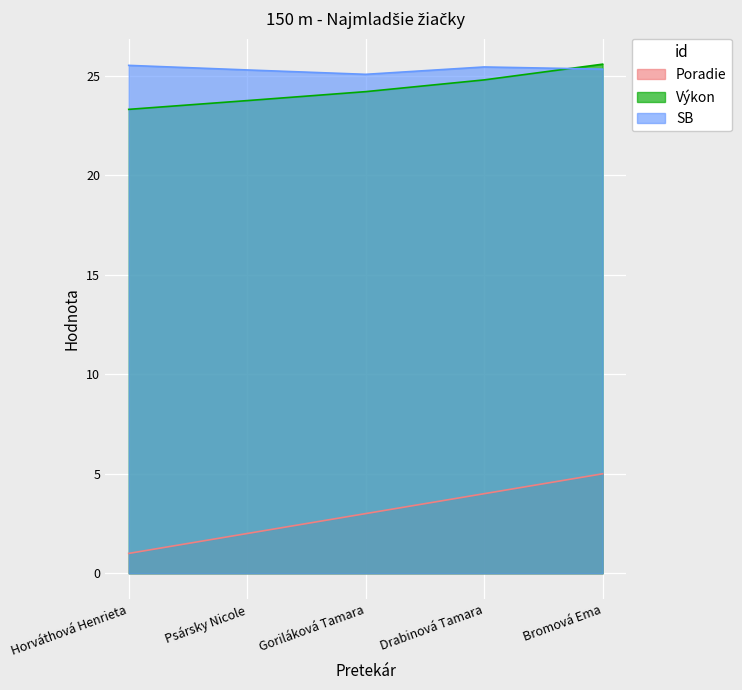

At which category does the chart reach its minimum across all series?

Horváthová Henrieta